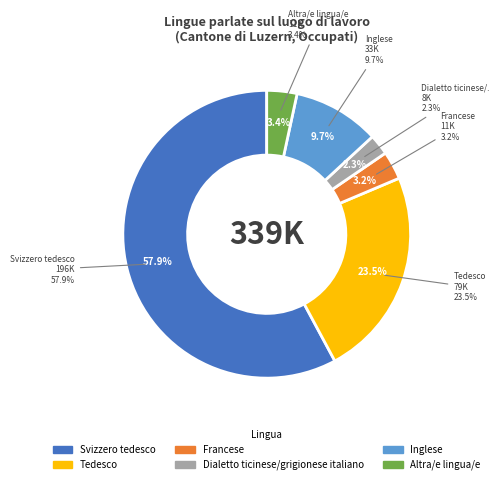

True or false: Altra/e lingua/e accounts for 1% of the total.

False